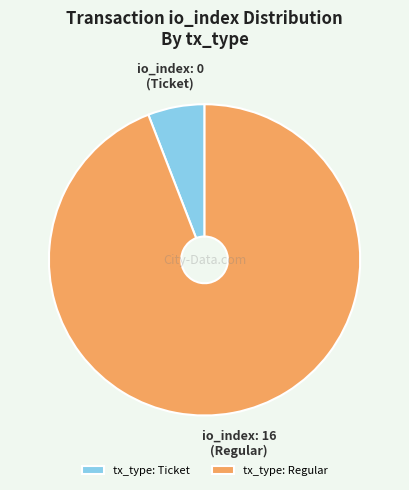

Is the sum of tx_type: Regular and tx_type: Ticket greater than half?

Yes